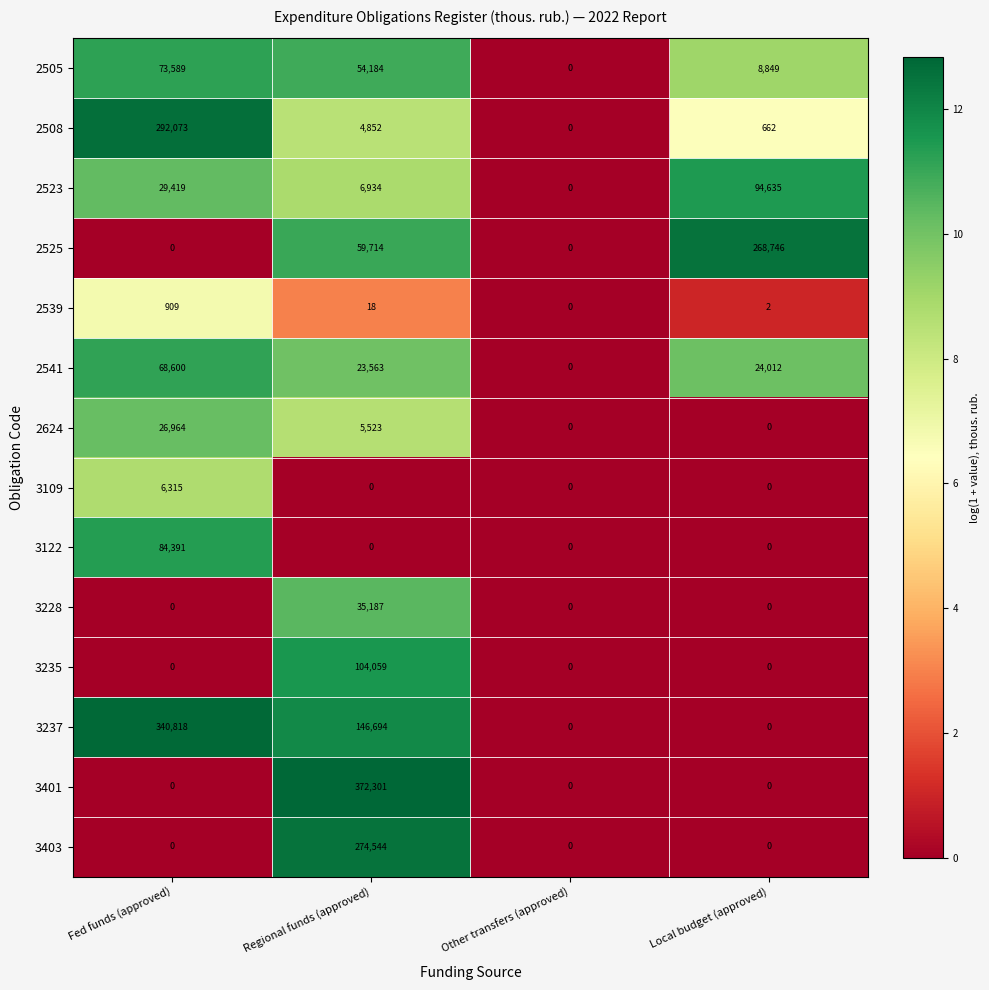

Between Fed funds (approved) and Other transfers (approved), which series saw the biggest shift?

3237